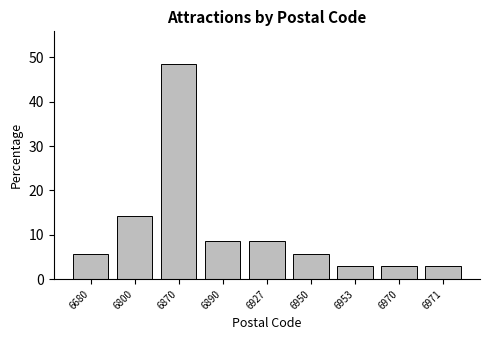

Reading left to right, list all the values displayed in this chart.

6680=5.7	6800=14.3	6870=48.6	6890=8.6	6927=8.6	6950=5.7	6953=2.9	6970=2.9	6971=2.9